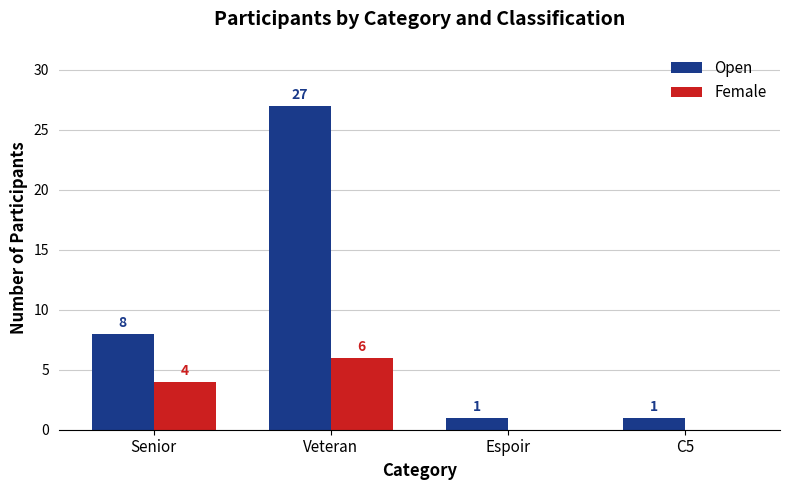

Between Veteran and Espoir, which series saw the biggest shift?

Open